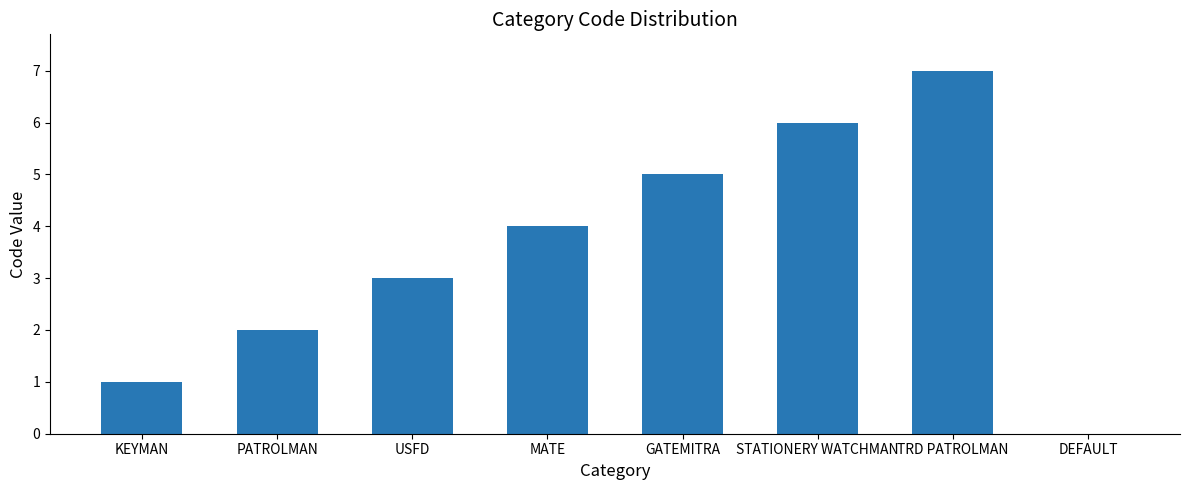

What is the sum of the values at TRD PATROLMAN and USFD?

10